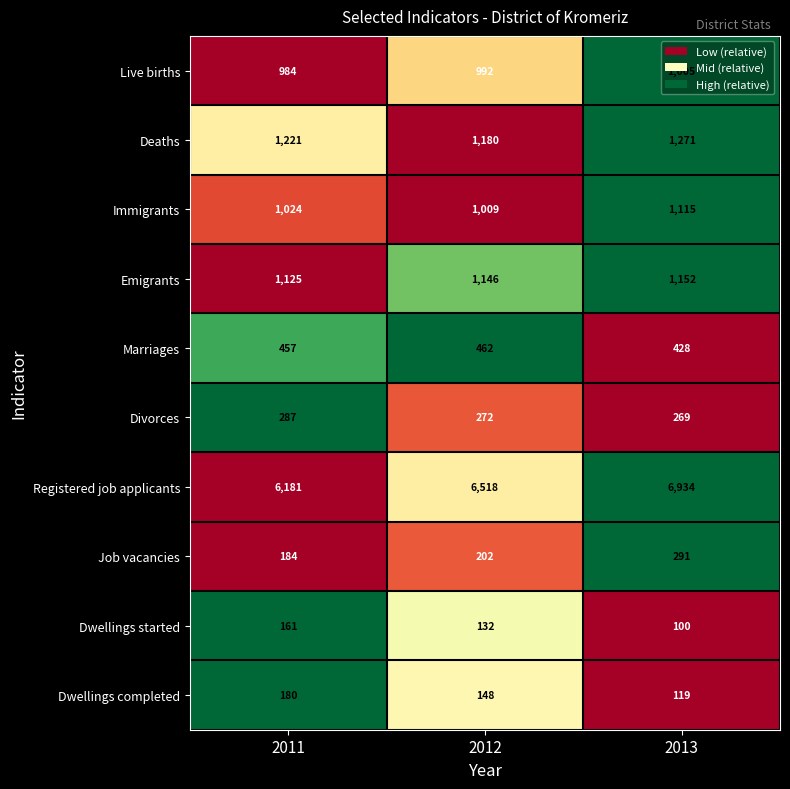

At which label does Dwellings completed first exceed 148?

2011